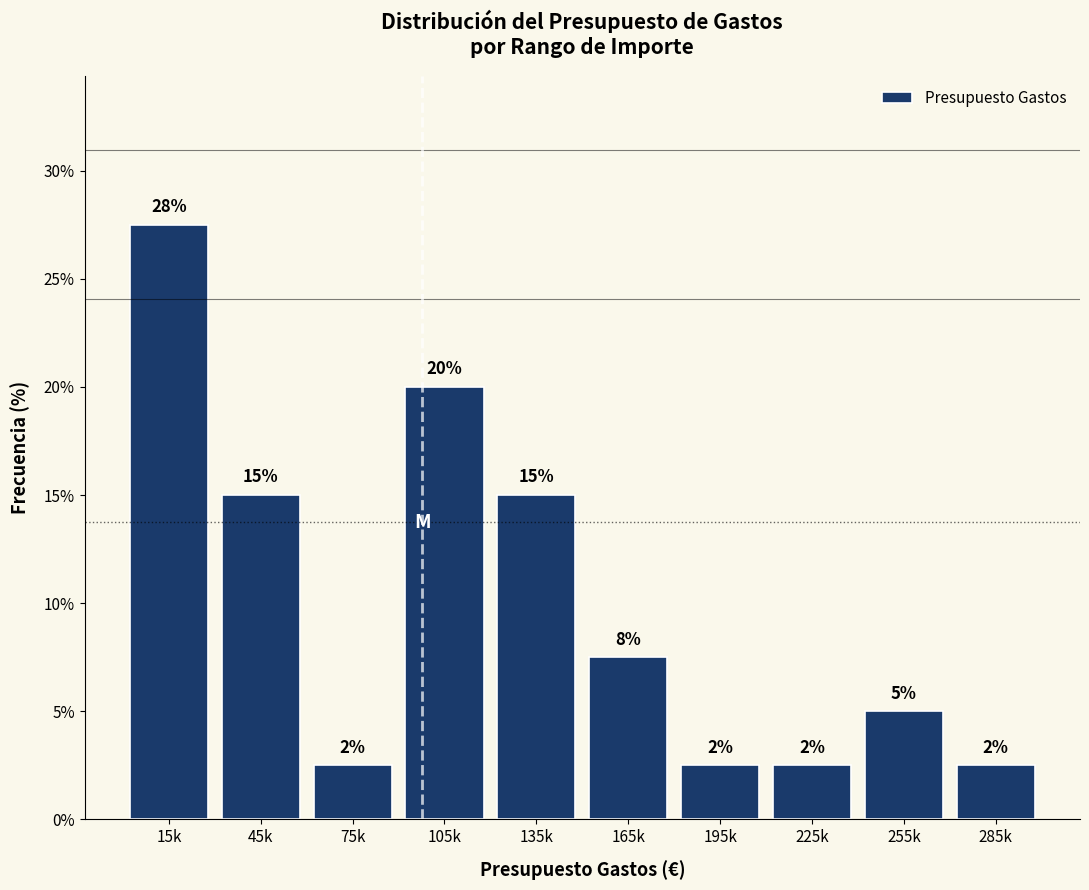

How many bars are there in total?

10